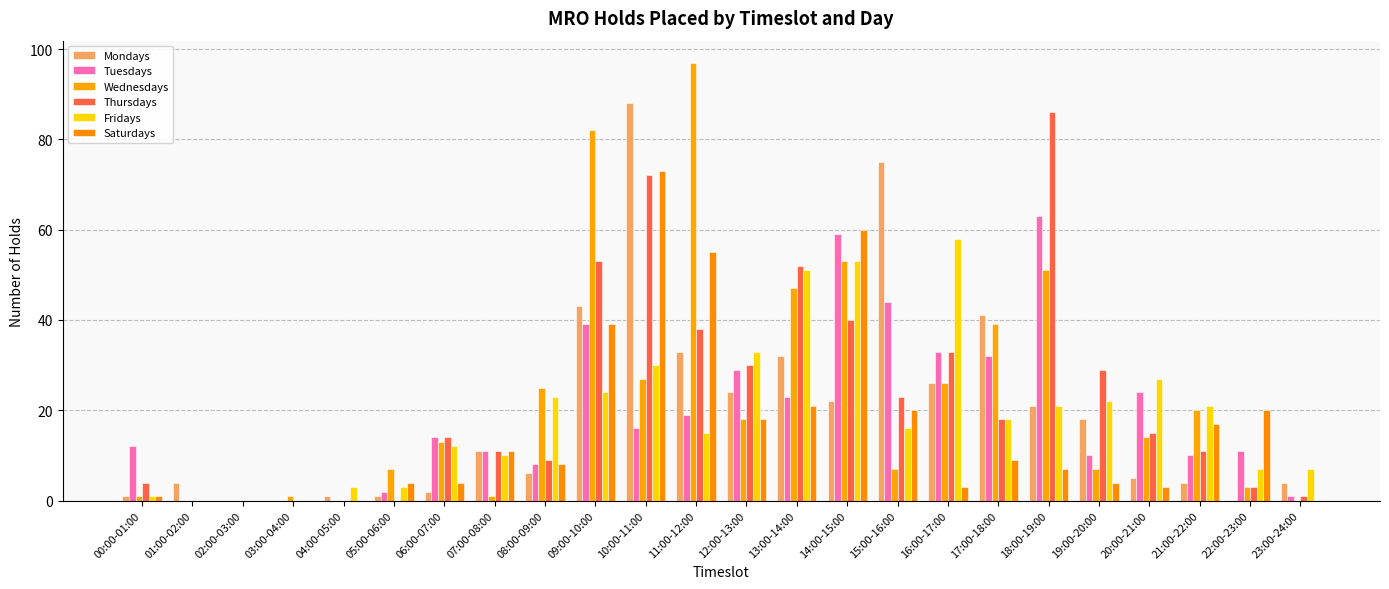

Where is Mondays nearest to the value 44?

09:00-10:00